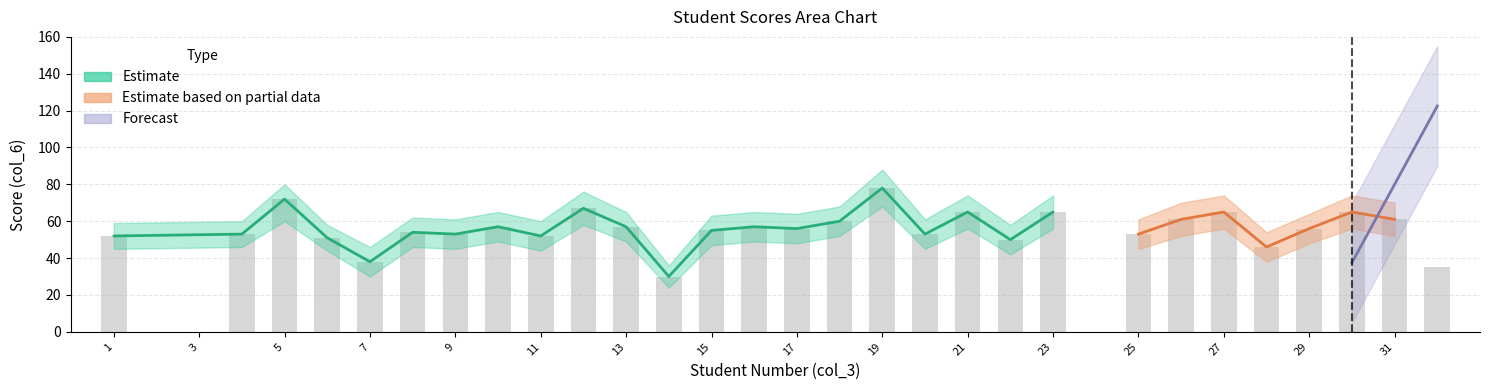

What is the change in value from 4 to 21?

+12